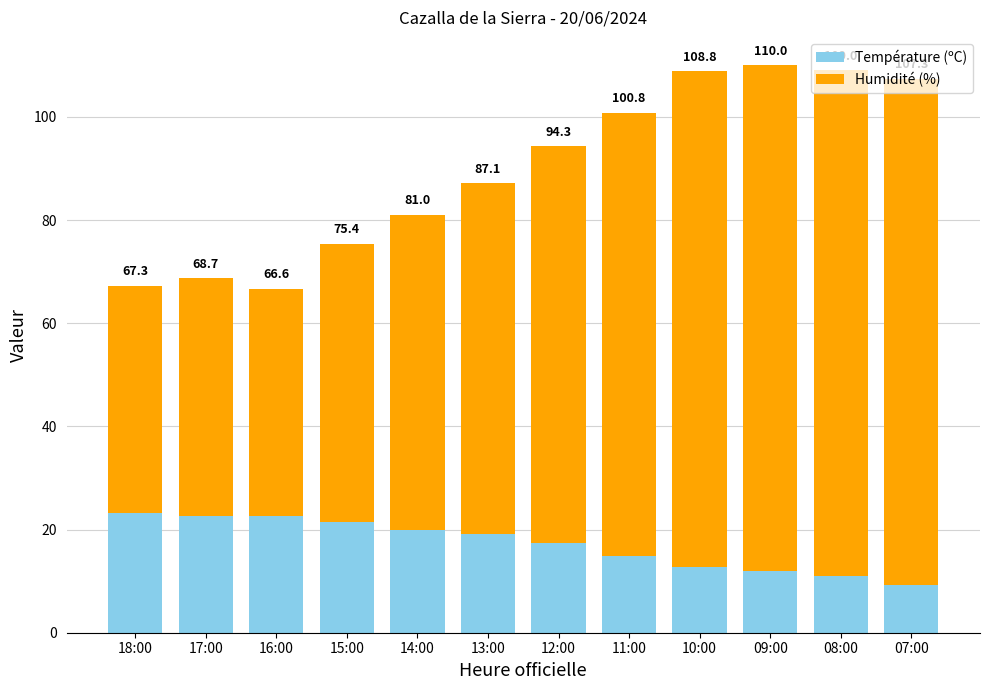

True or false: Humidité (%) has a value of 141.6 at 09:00.

False